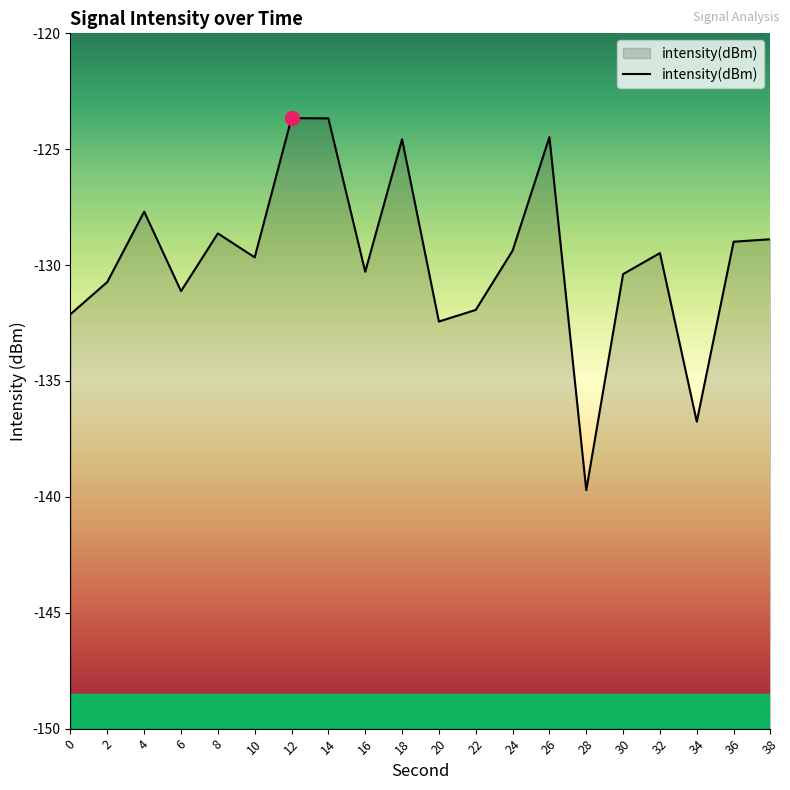

What is the value of the 3rd point from the left?

-127.7